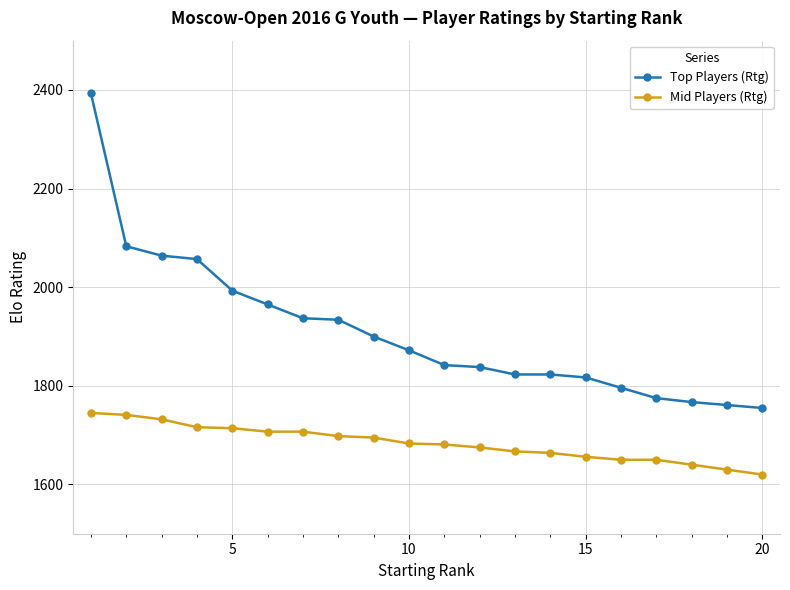

Does the chart have visible grid lines?

Yes